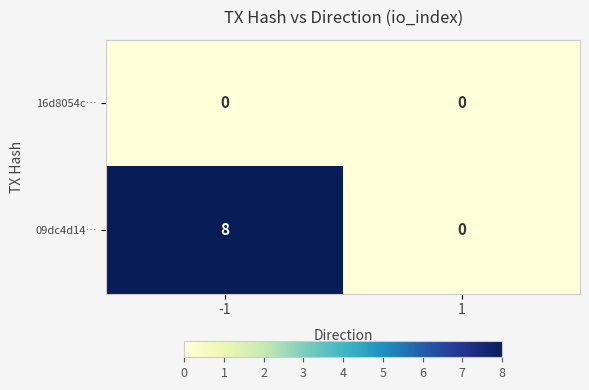

The value of 09dc4d14… at -1 is 8. True or false?

True